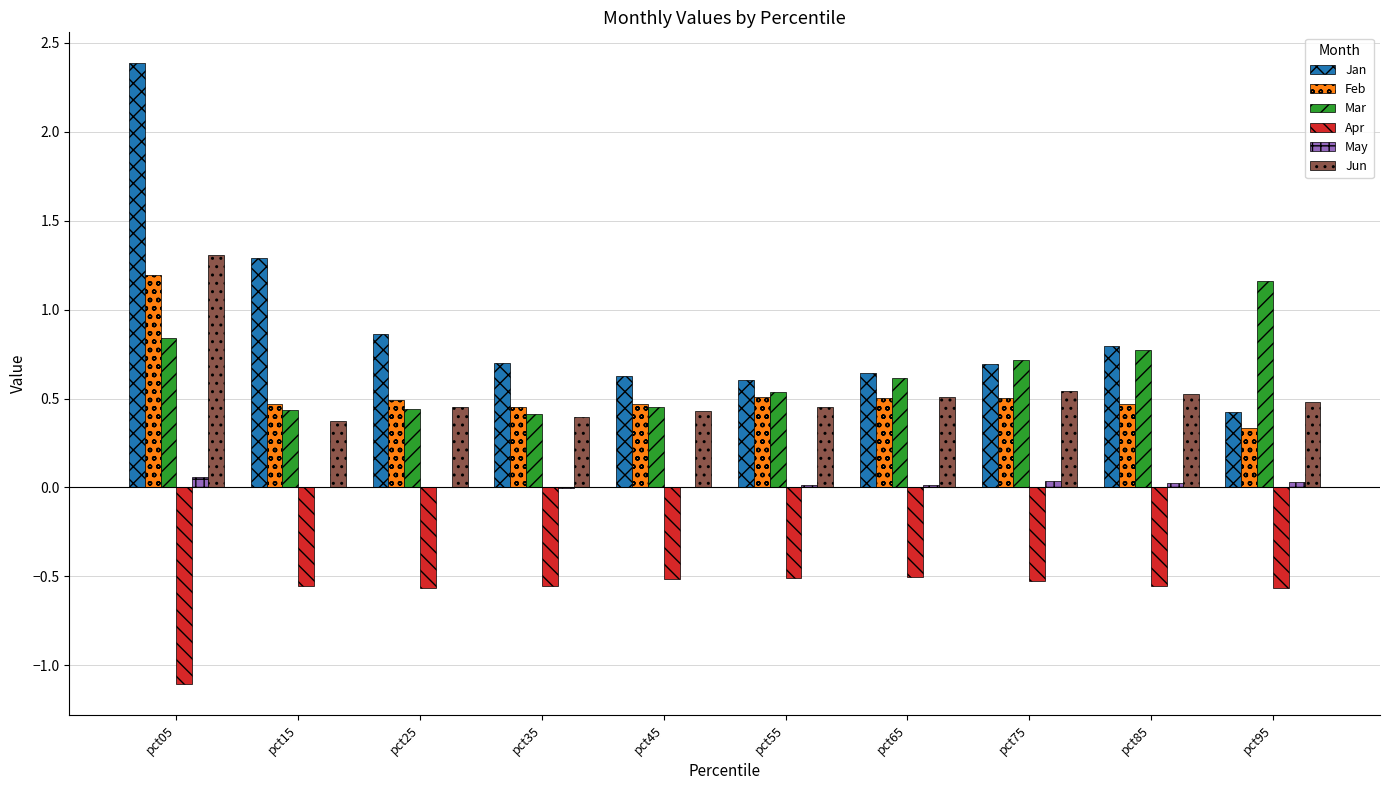

True or false: Jun has a value of 0.6 at pct55.

False